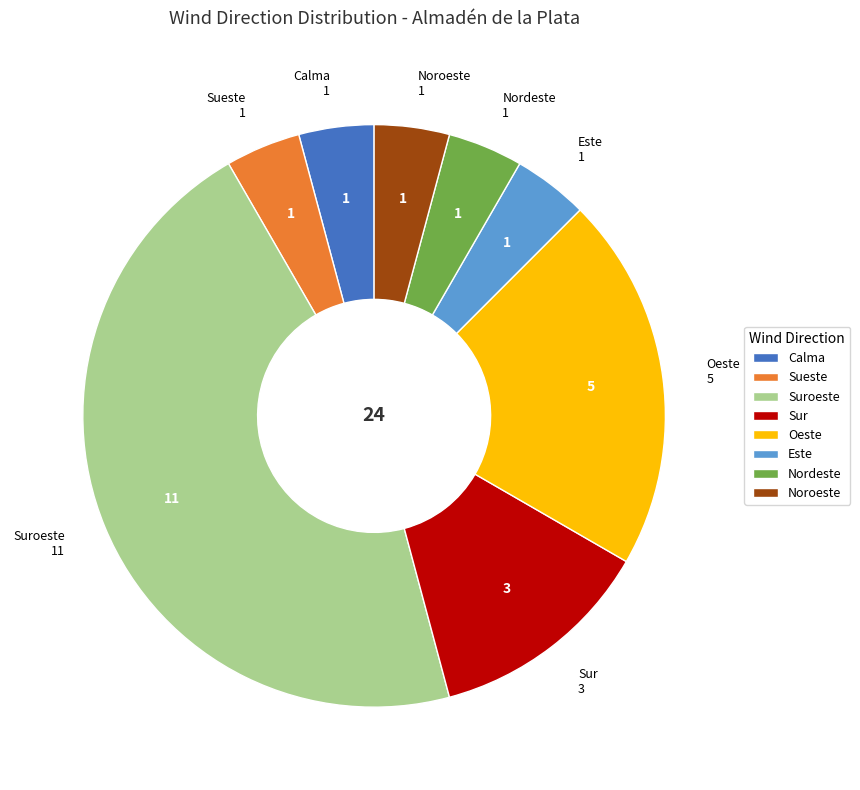

What is the largest slice in the pie chart?

Suroeste